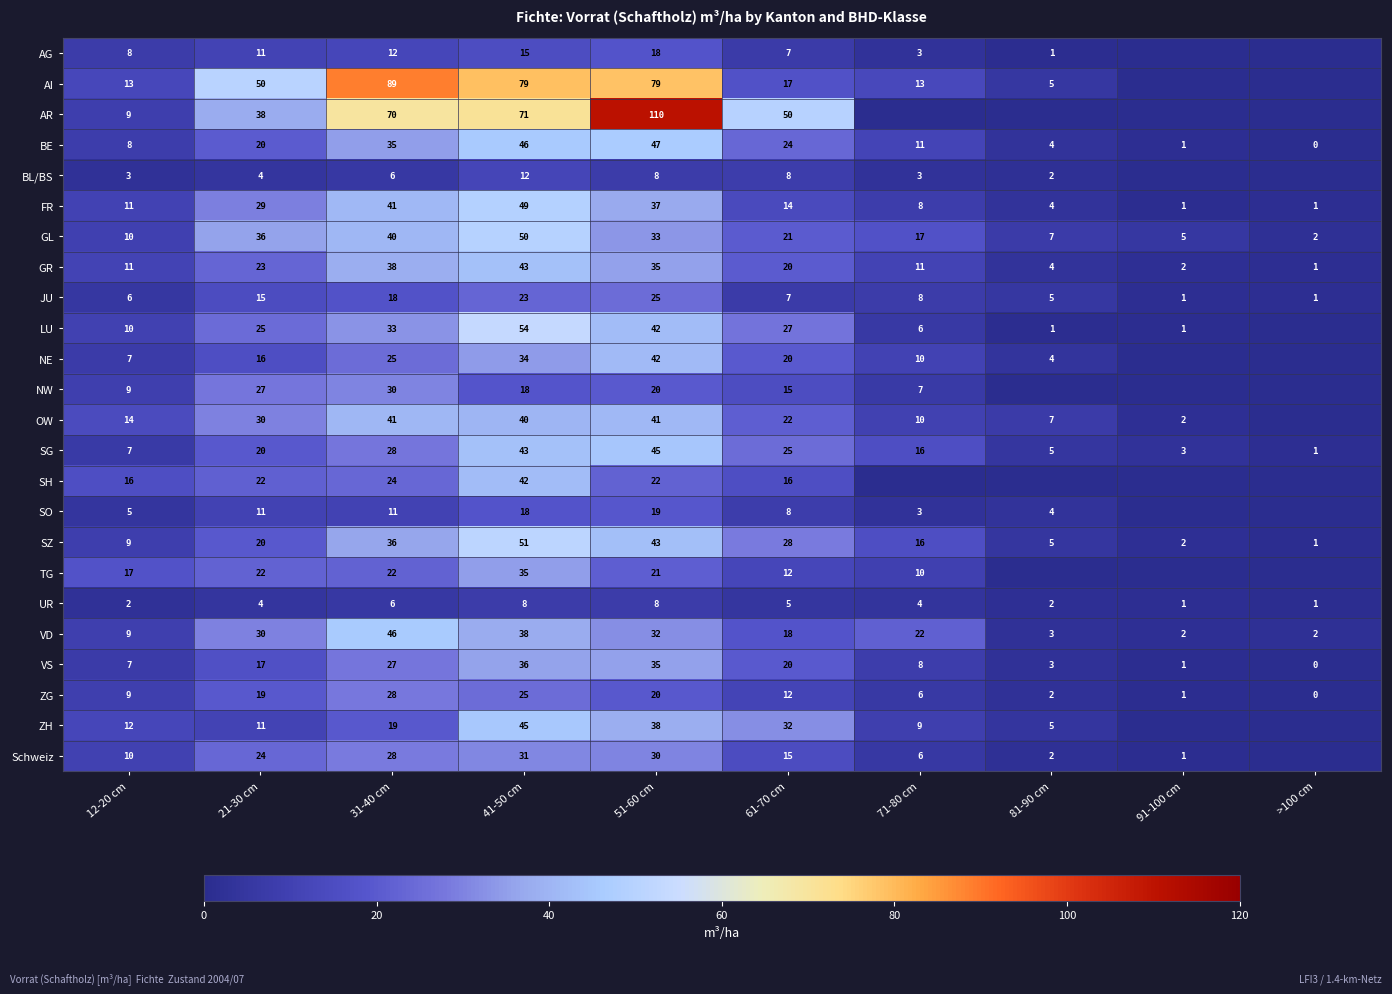

How many data points in UR are less than 4?

4